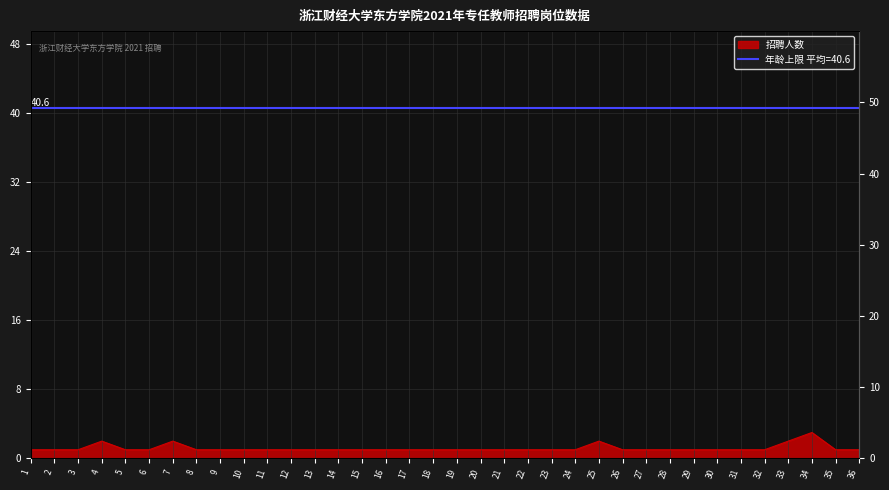

How many values are between 1 and 2?

35